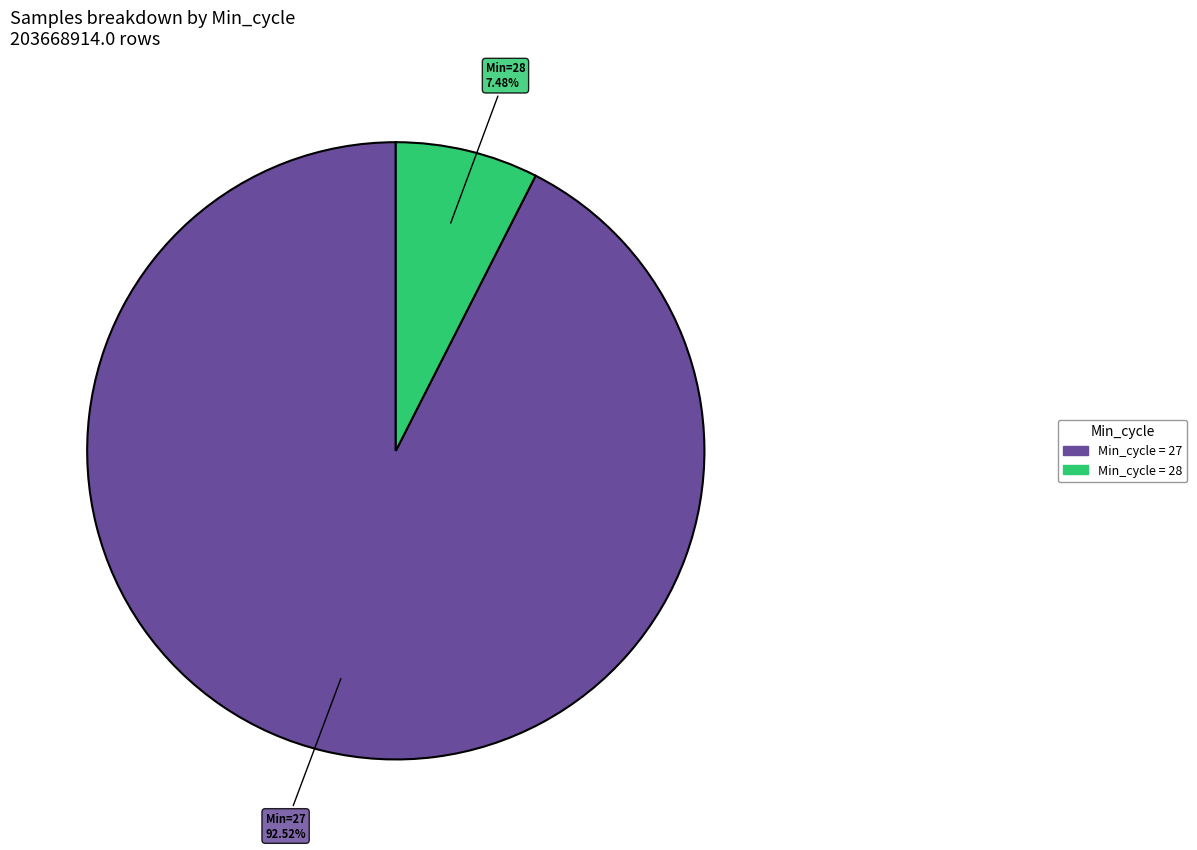

Count the number of slices in the pie.

2